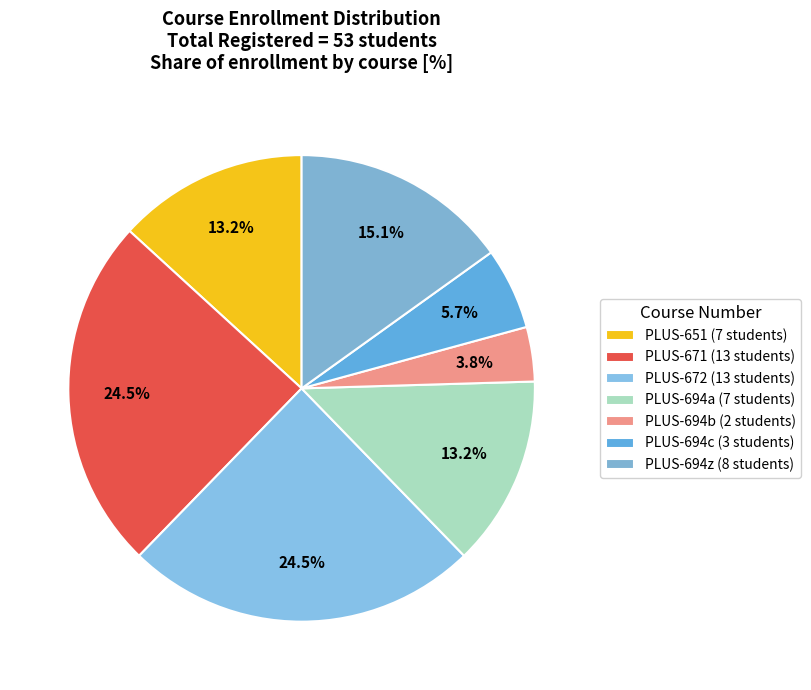

Does any single category account for the majority?

No